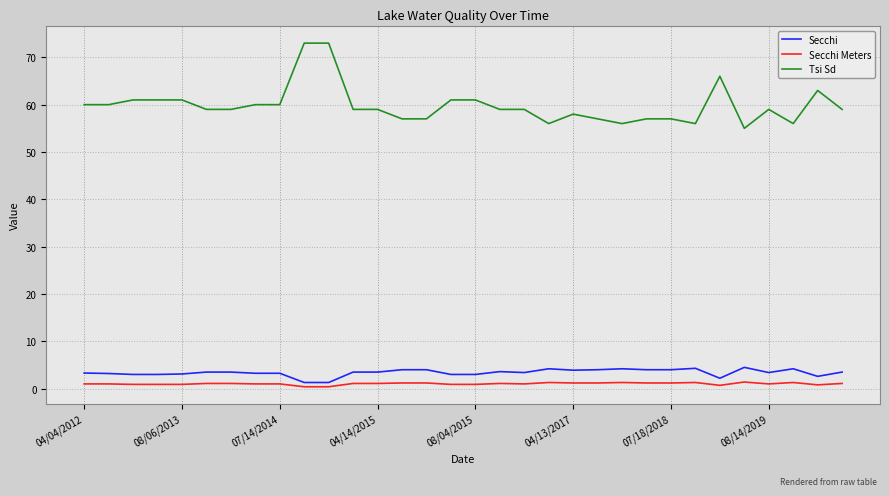

True or false: Tsi Sd and Secchi cross at least once.

False